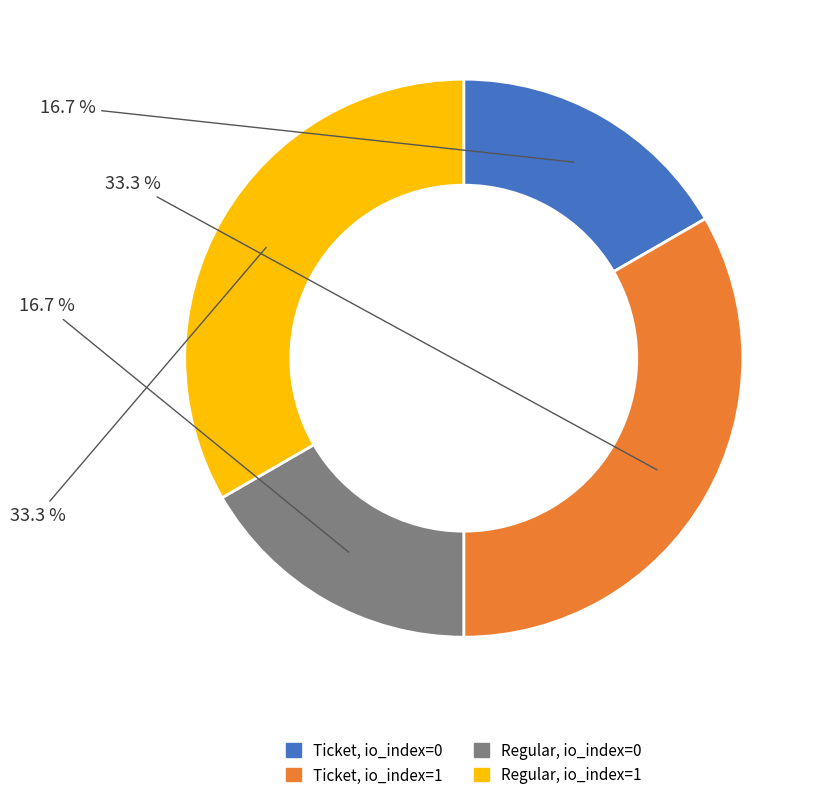

Approximately how many times larger is the value at Regular, io_index=0 compared to Regular, io_index=1?

0.5